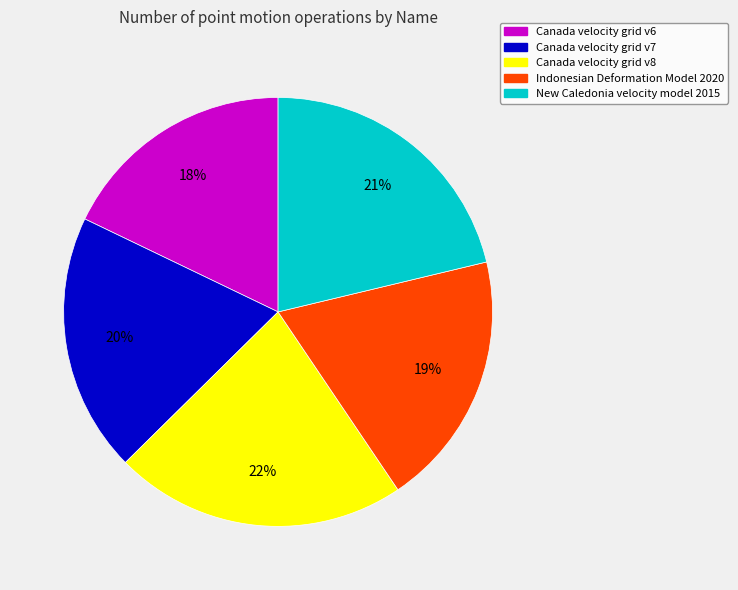

Which slice is the largest?

Canada velocity grid v8